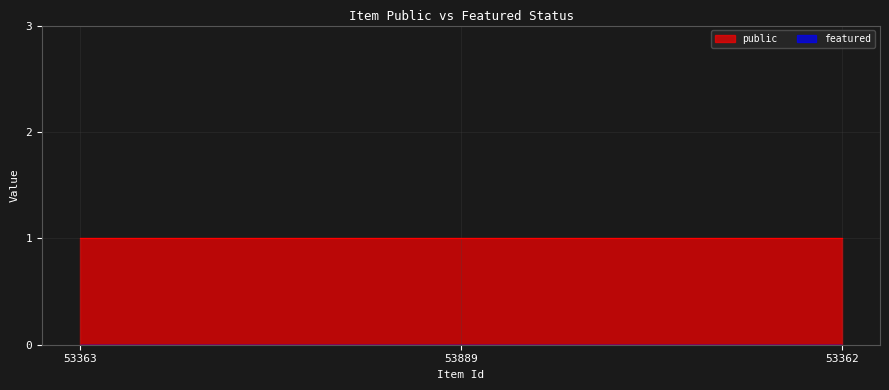

What is the total value across all series at 53362?

1